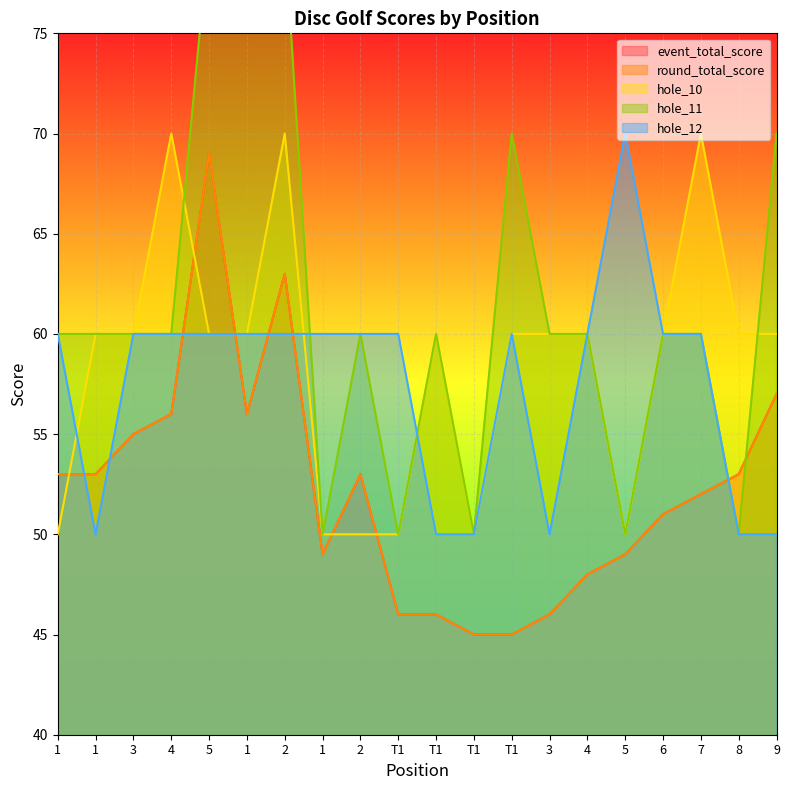

Where is the first local maximum for hole_11?

2